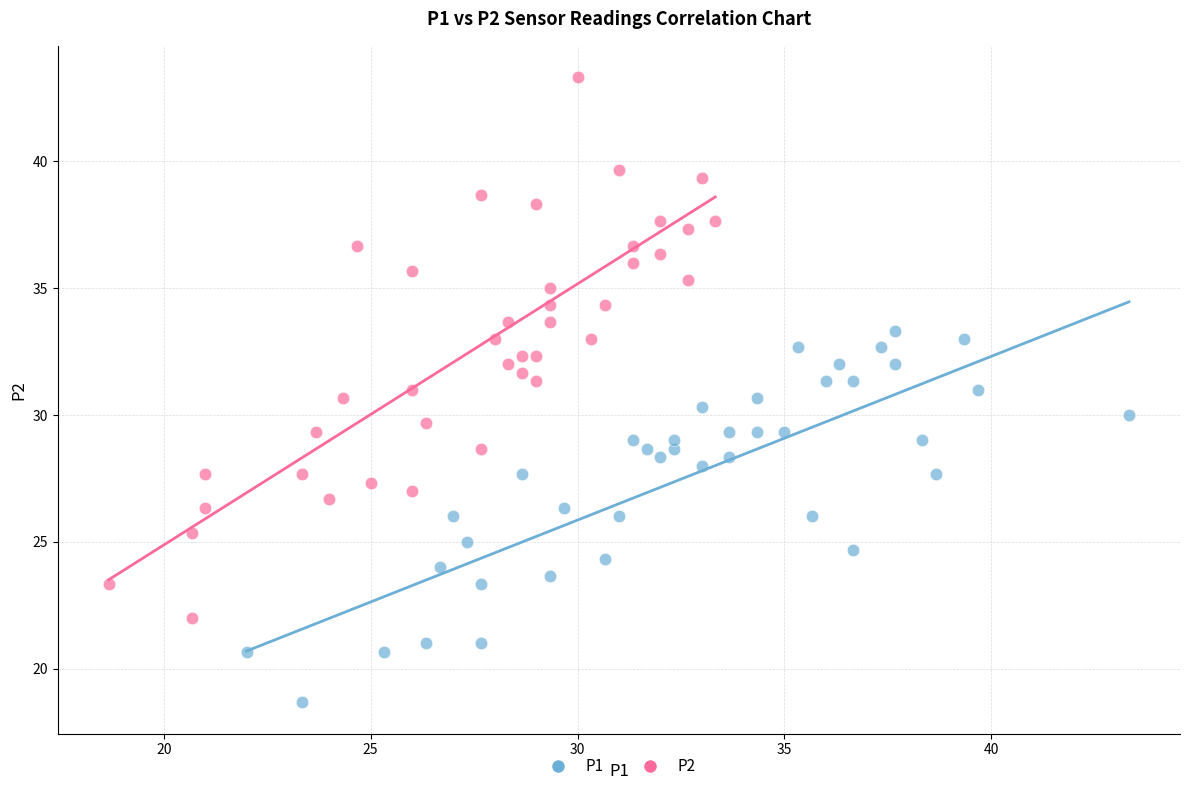

Which series contains the lowest Y value?

P1